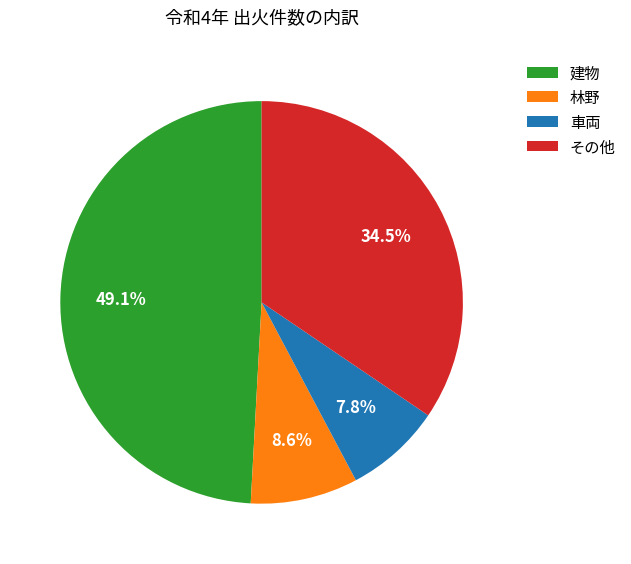

Is it true that 林野 is 1% of the pie?

False